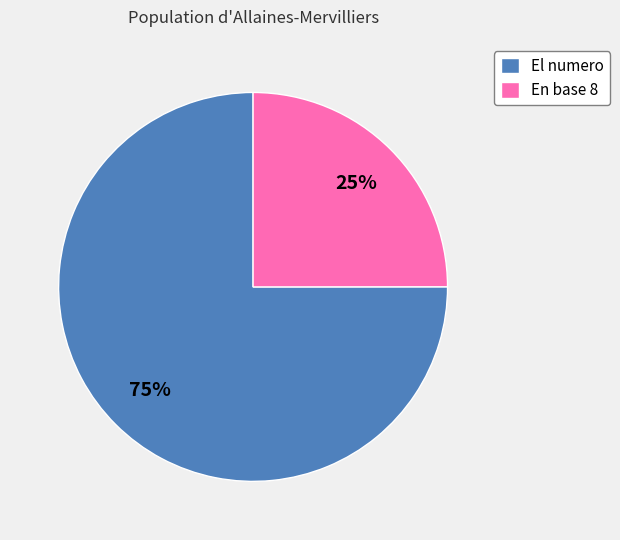

Is the sum of El numero and En base 8 greater than half?

Yes